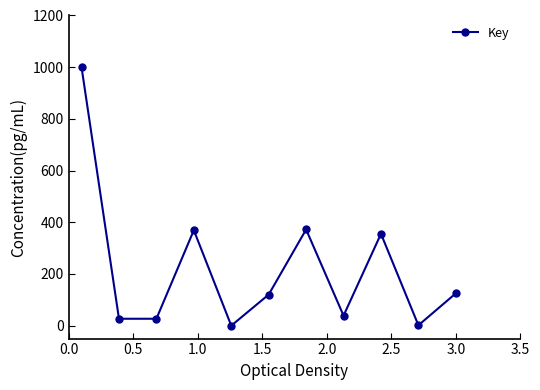

What is the difference between the maximum and minimum values?

1000.0